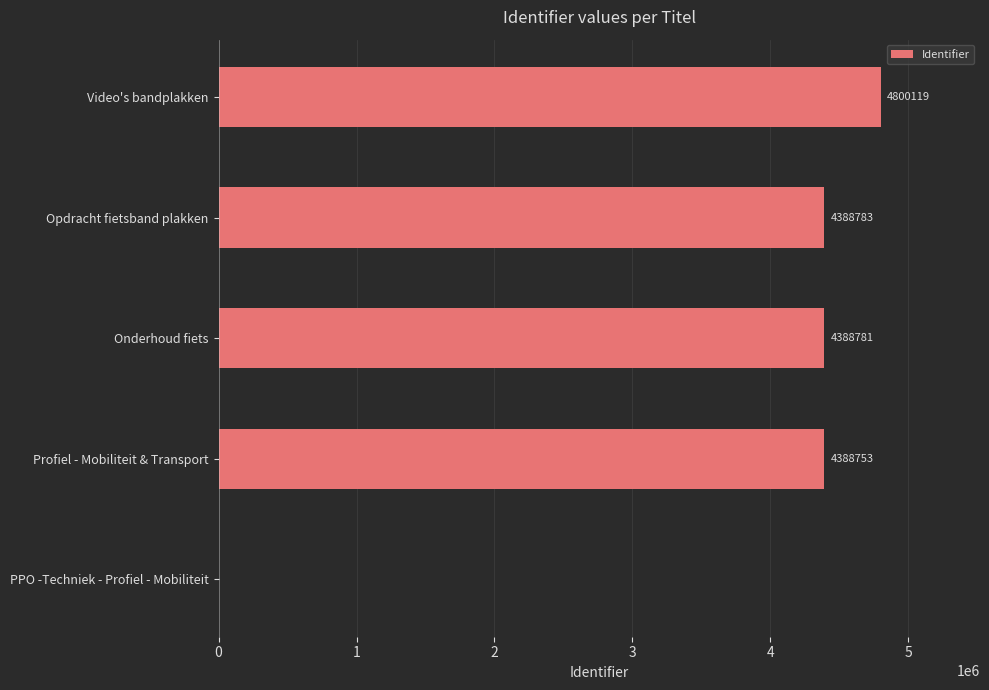

Are the bars grouped side by side (vs. stacked)?

No